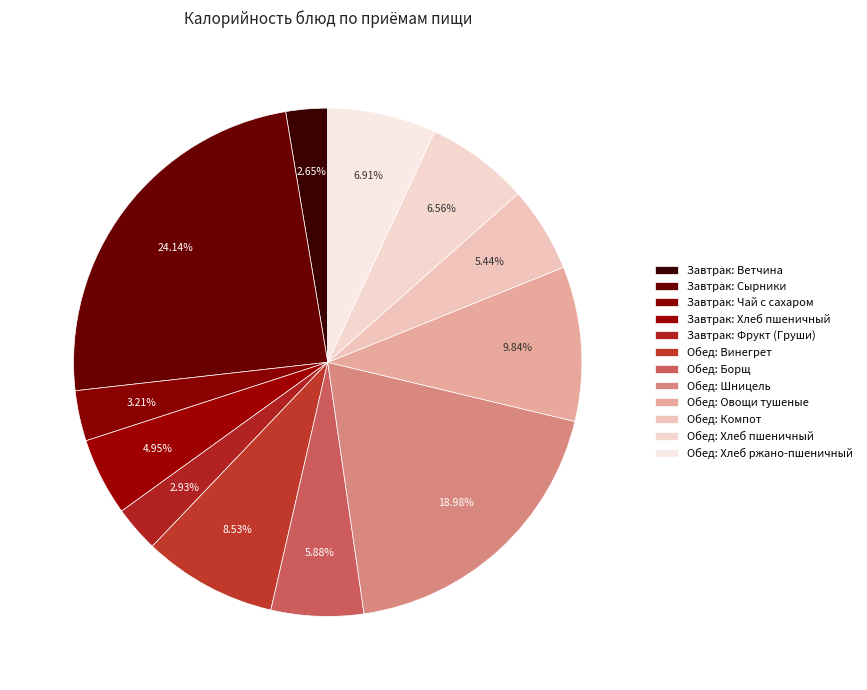

How many segments does this pie chart have?

12